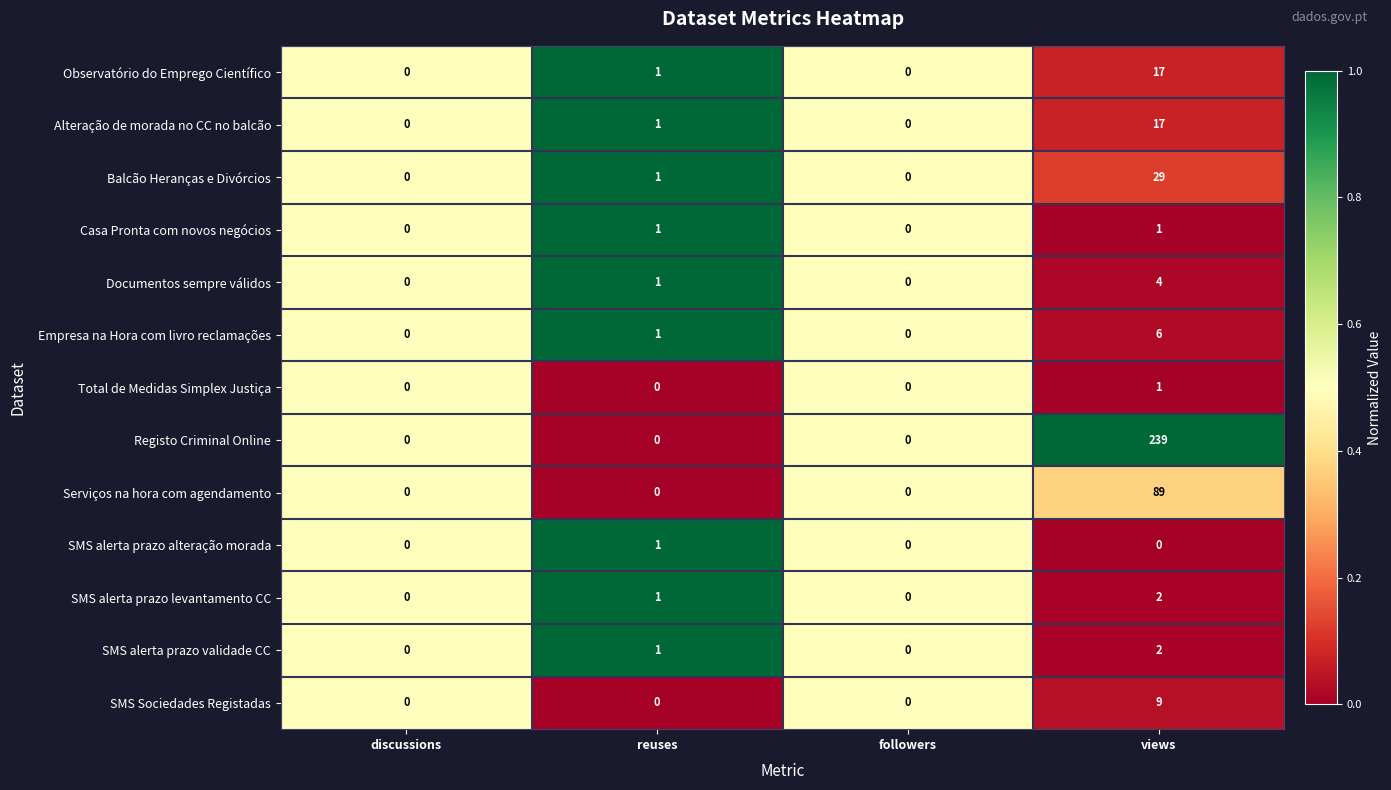

What is the average value of the Registo Criminal Online series?

60